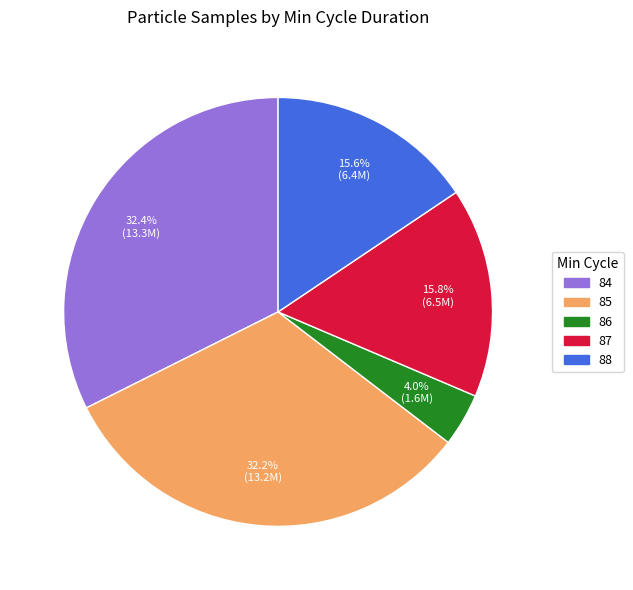

Is there any slice that represents more than half of the pie?

No